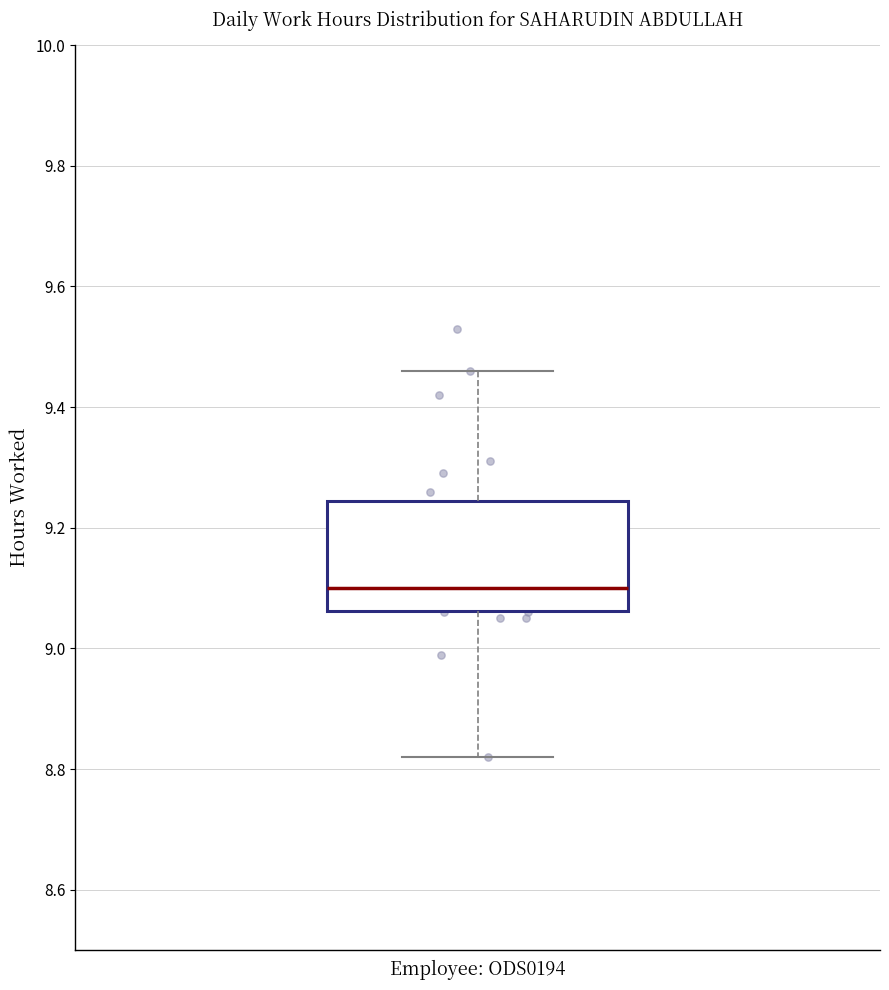

Transcribe this box plot: give where the median line is, the range the box spans, and where the two whiskers end, as read against the y-axis. The values are not printed on the chart, so give them approximately, as read against the axis.

median 9.10, box 9.06 to 9.24, whiskers 8.82 to 9.46